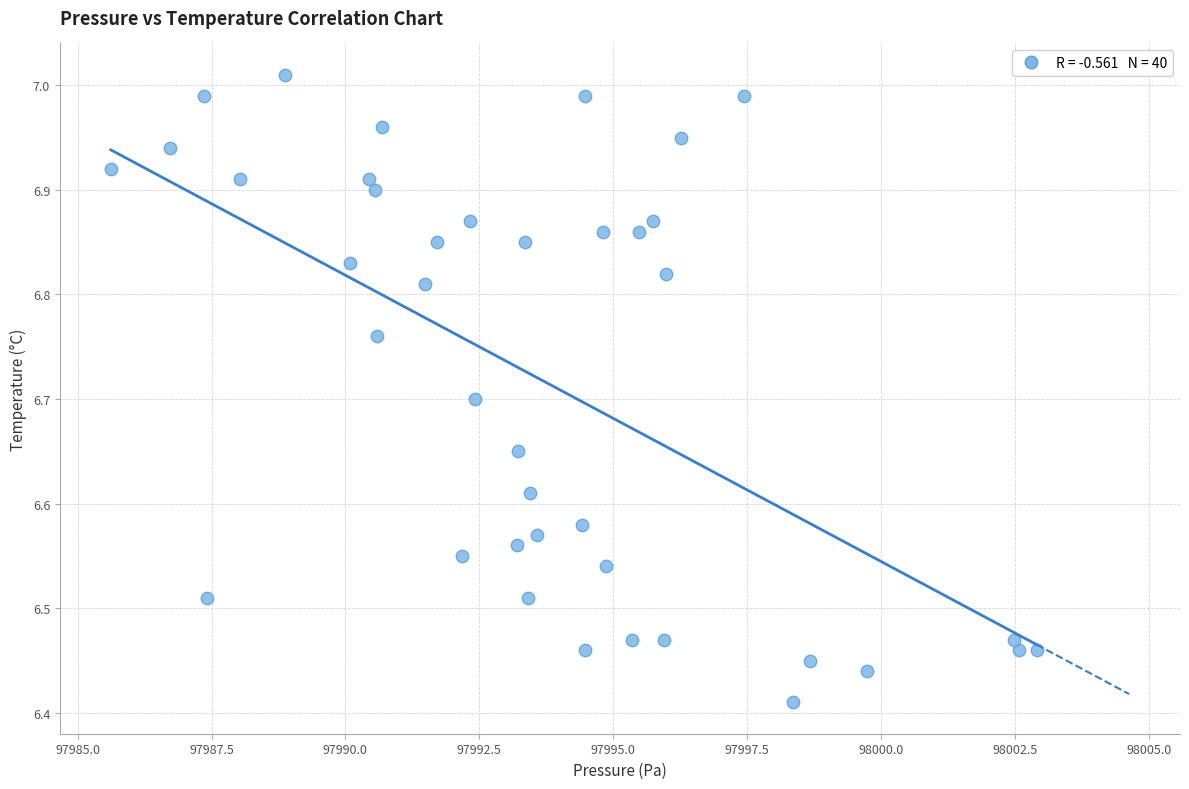

What is the range of X values (max minus min)?

17.3